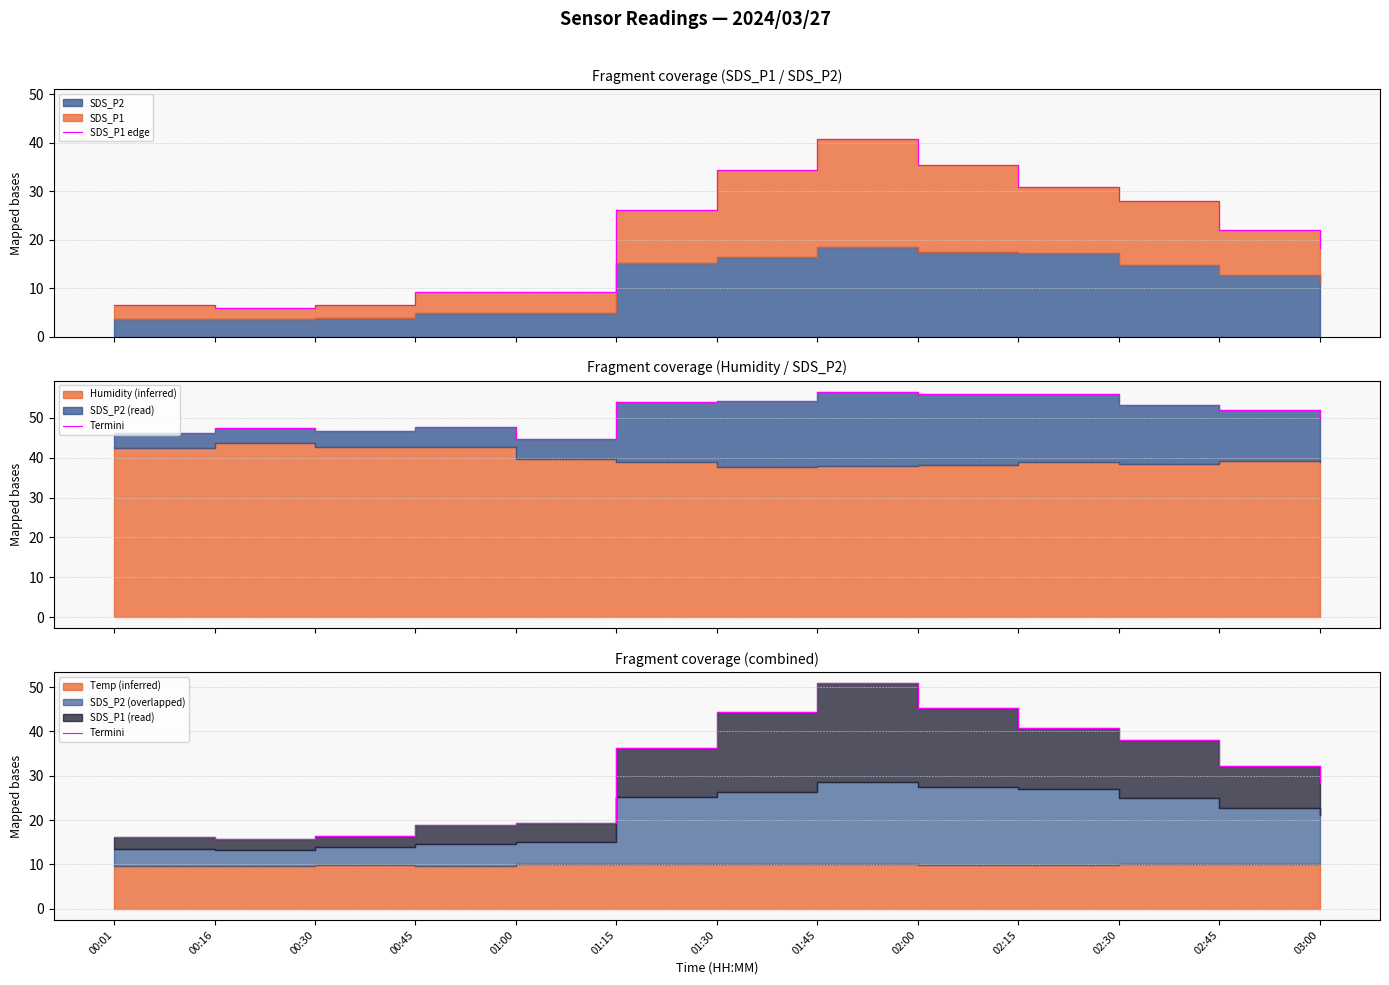

What is the difference between the SDS_P1 edge values at 02:45 and 00:45?

12.9